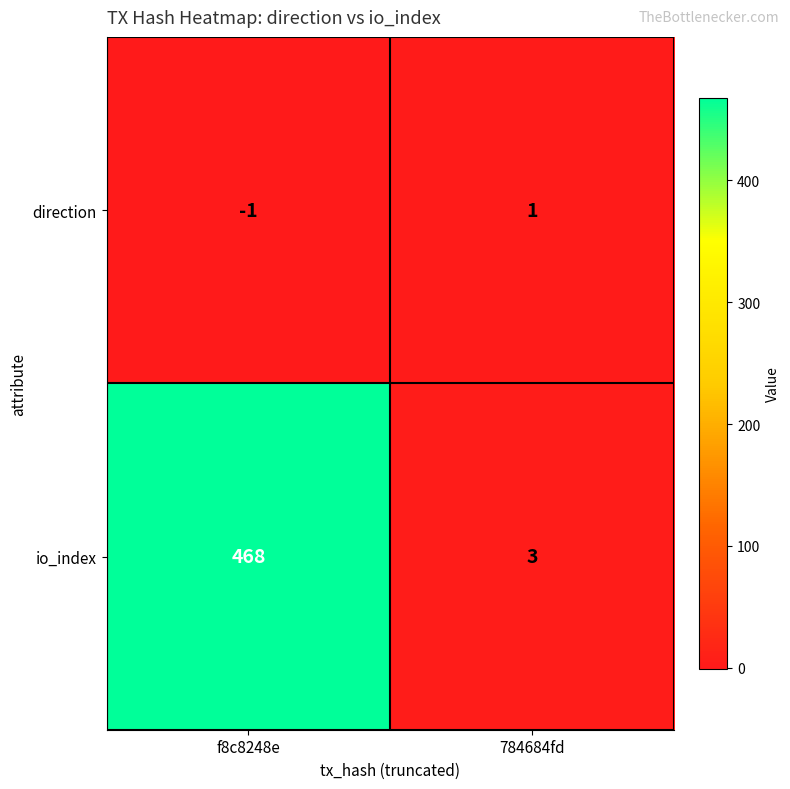

True or false: io_index has a value of 3 at 784684fd.

True